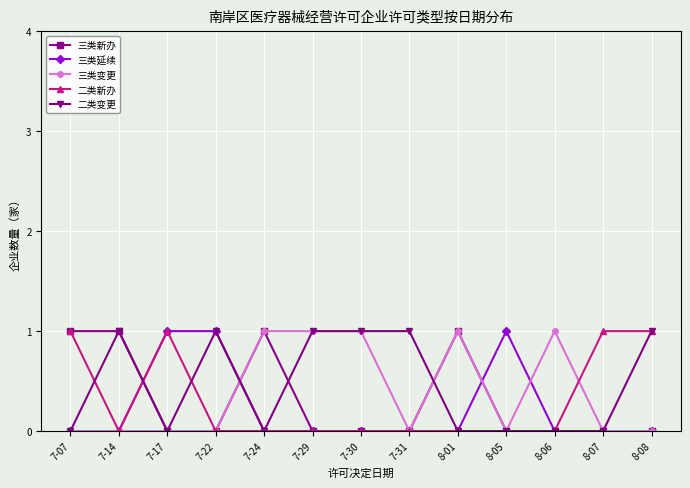

The value of 三类延续 at 7-17 is 1. True or false?

True